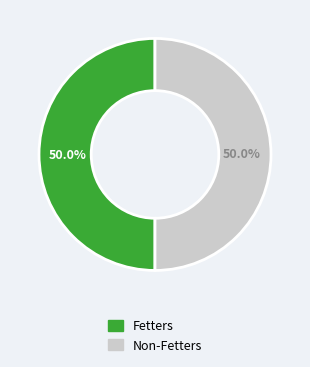

Count the number of slices in the pie.

2